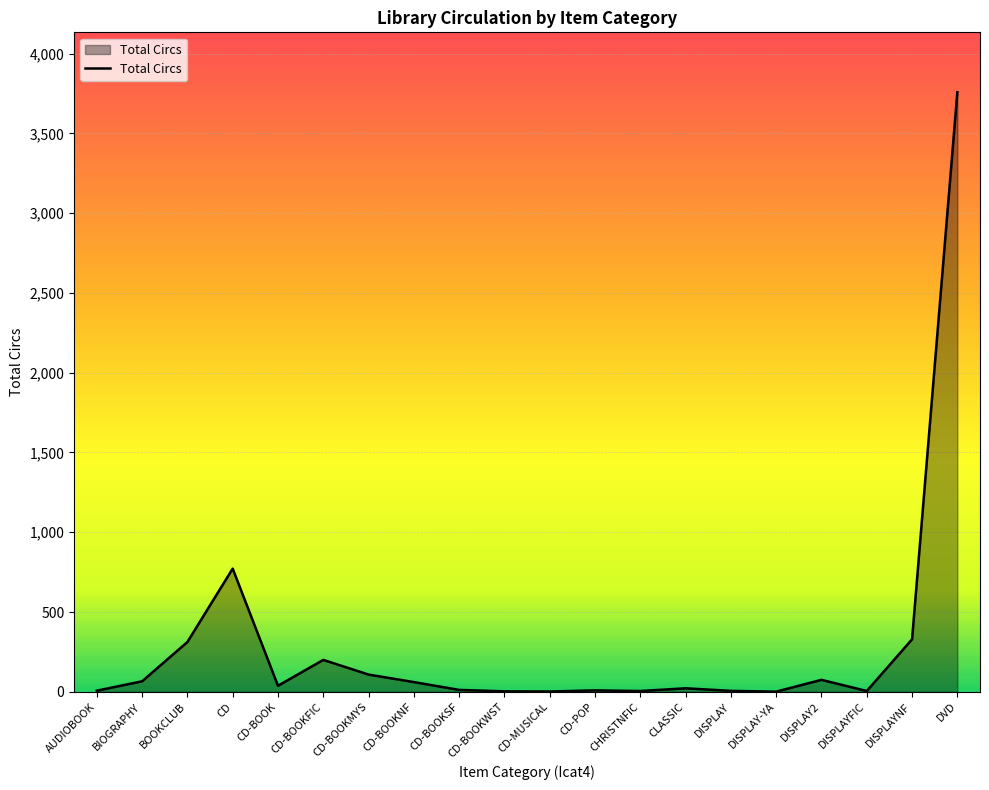

What is the difference between the maximum and minimum values?

3756